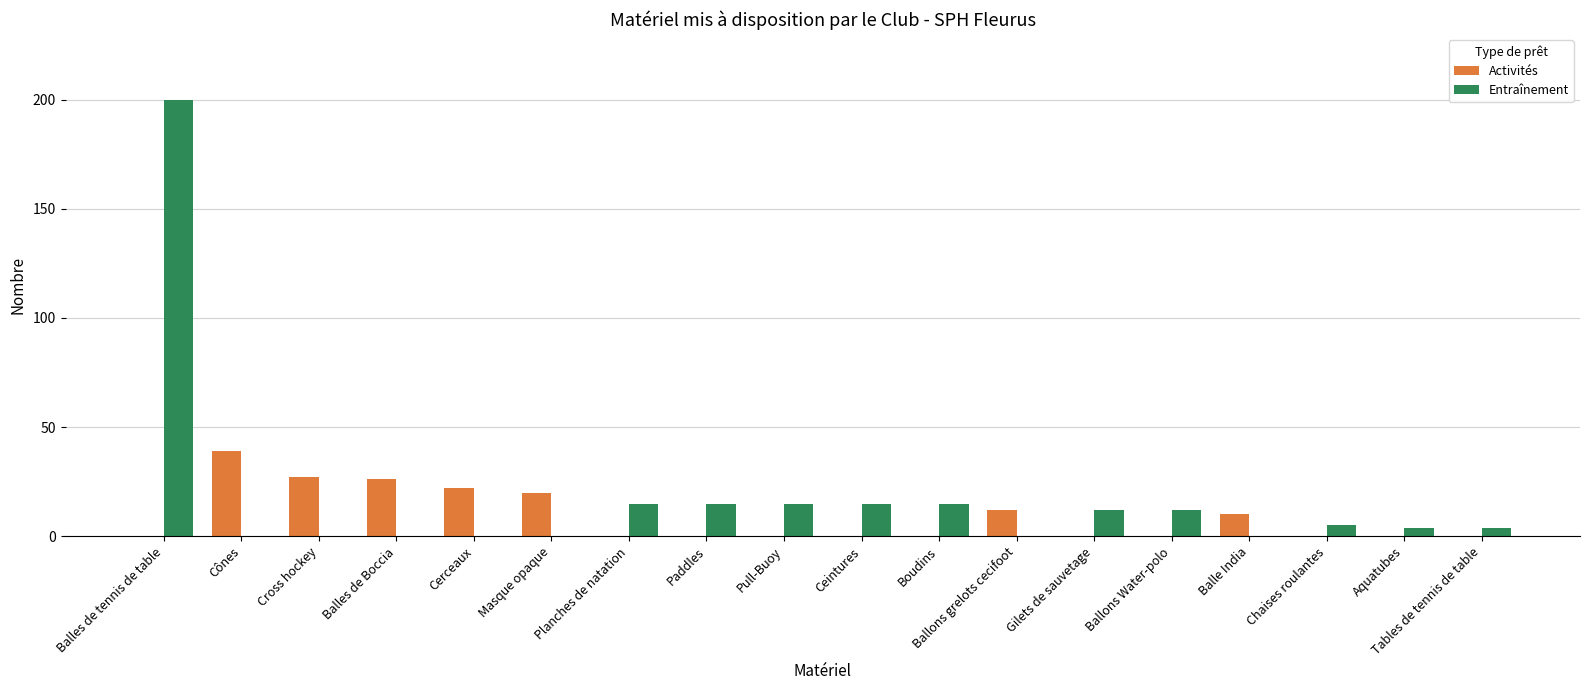

At which category does the chart reach its peak across all series?

Balles de tennis de table